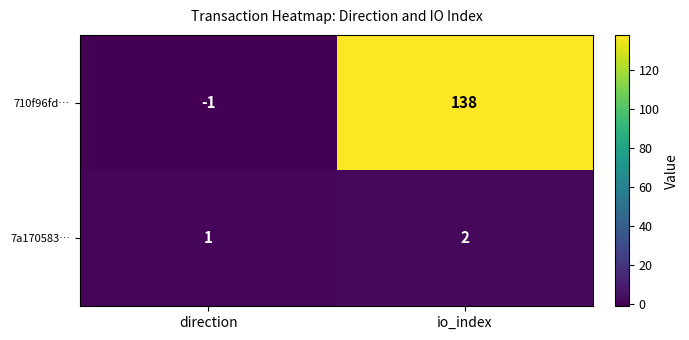

The value of 7a170583… at io_index is 3. True or false?

False